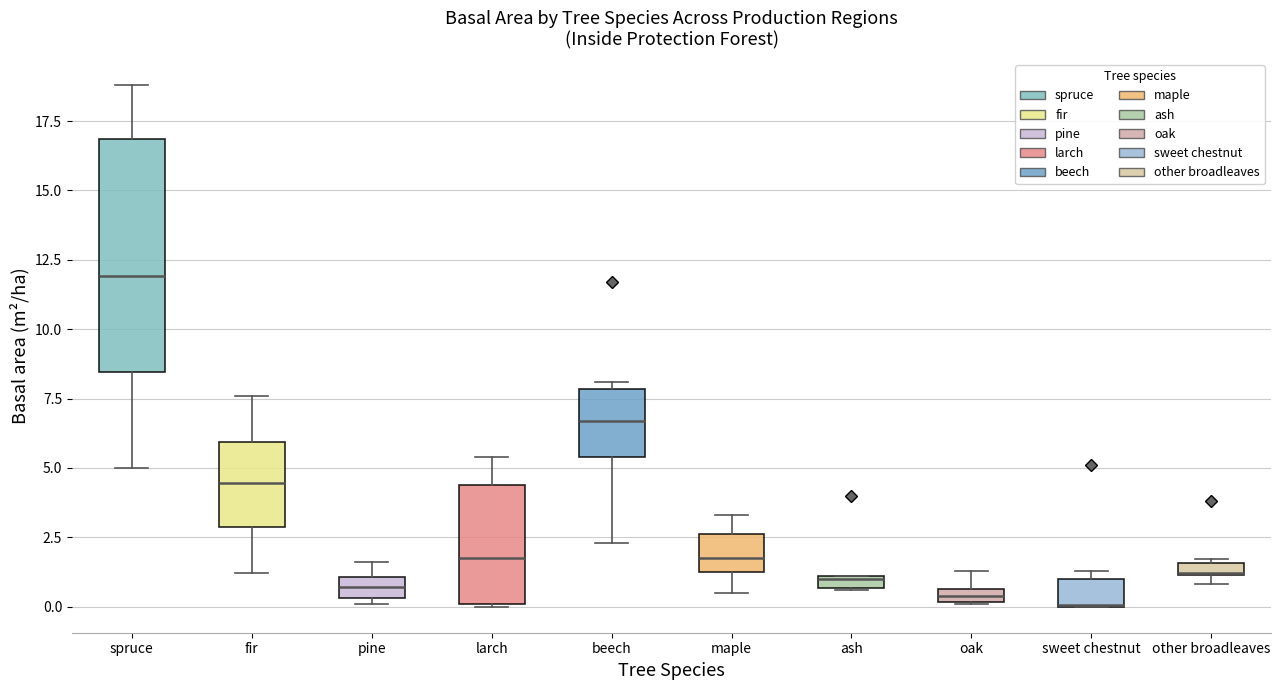

Comparing the boxes themselves (not the whiskers), which one is the tallest?

spruce